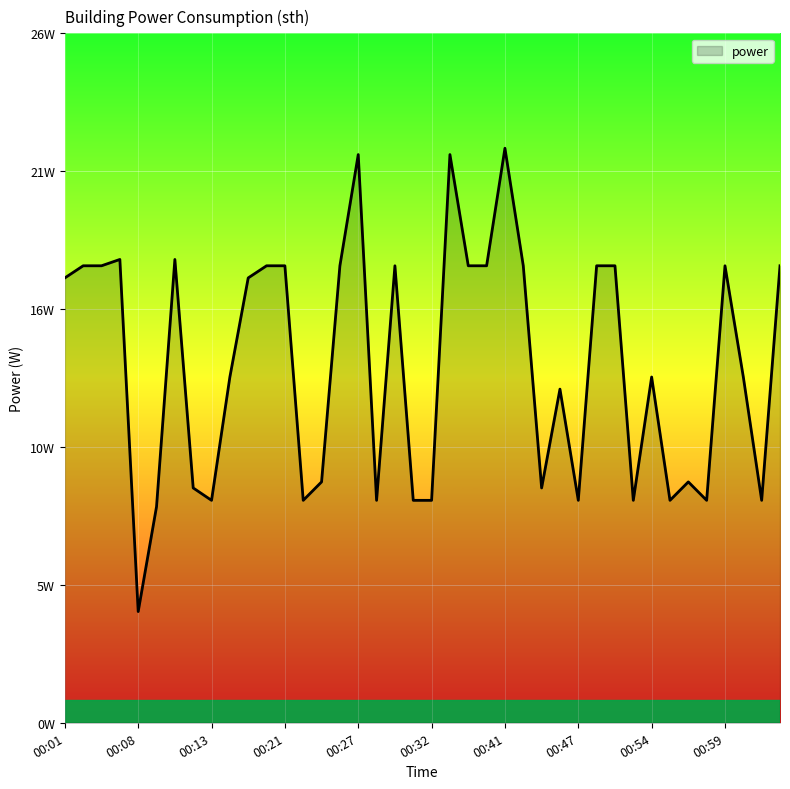

Does the chart have visible grid lines?

Yes